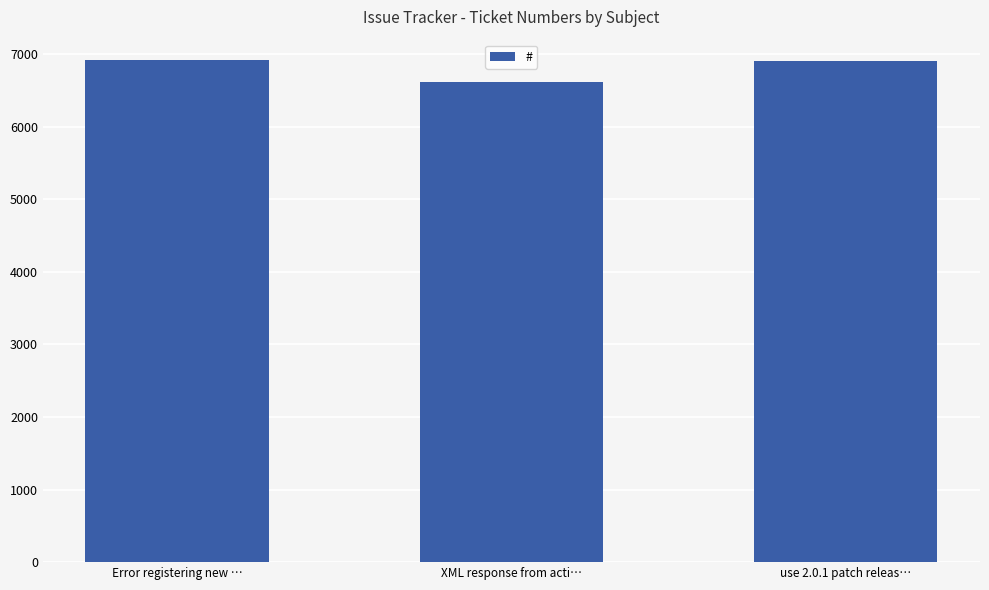

What position from the right is use 2.0.1 patch releas…?

1